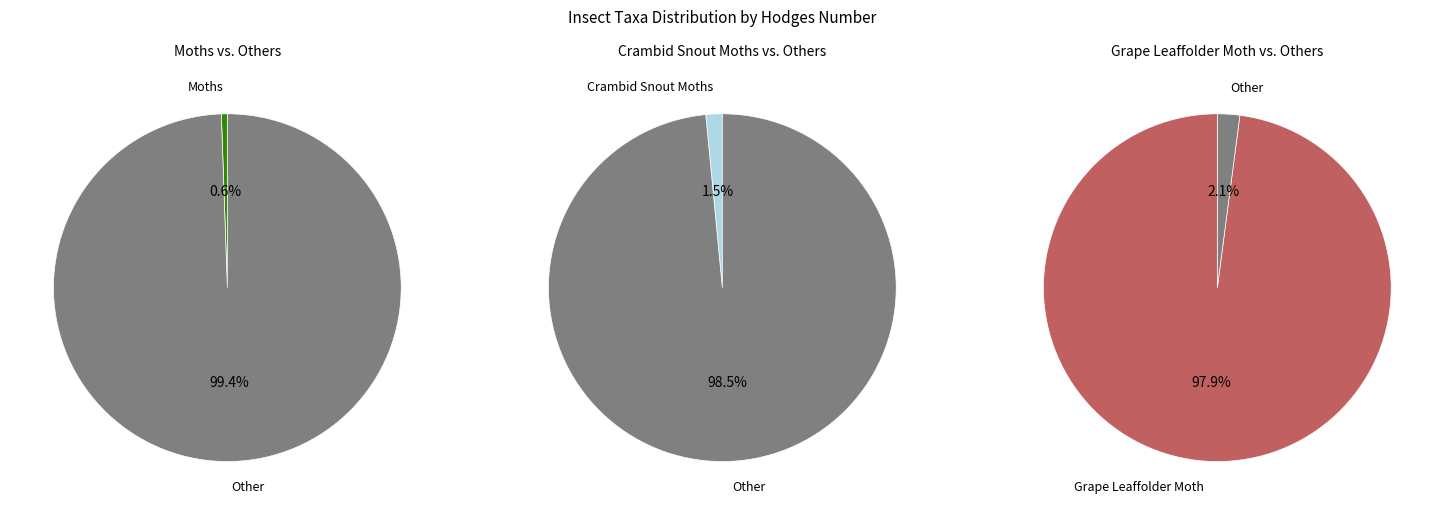

The Crambid Snout Moths slice represents 2% of the pie. True or false?

True